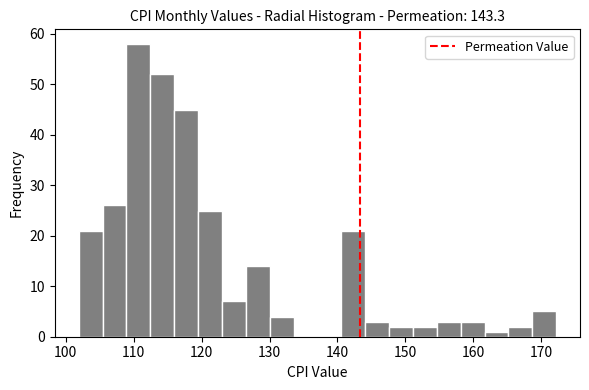

Around what value on the x-axis is the tallest bar? Give the approximate position of its centre, as read against the axis.

111